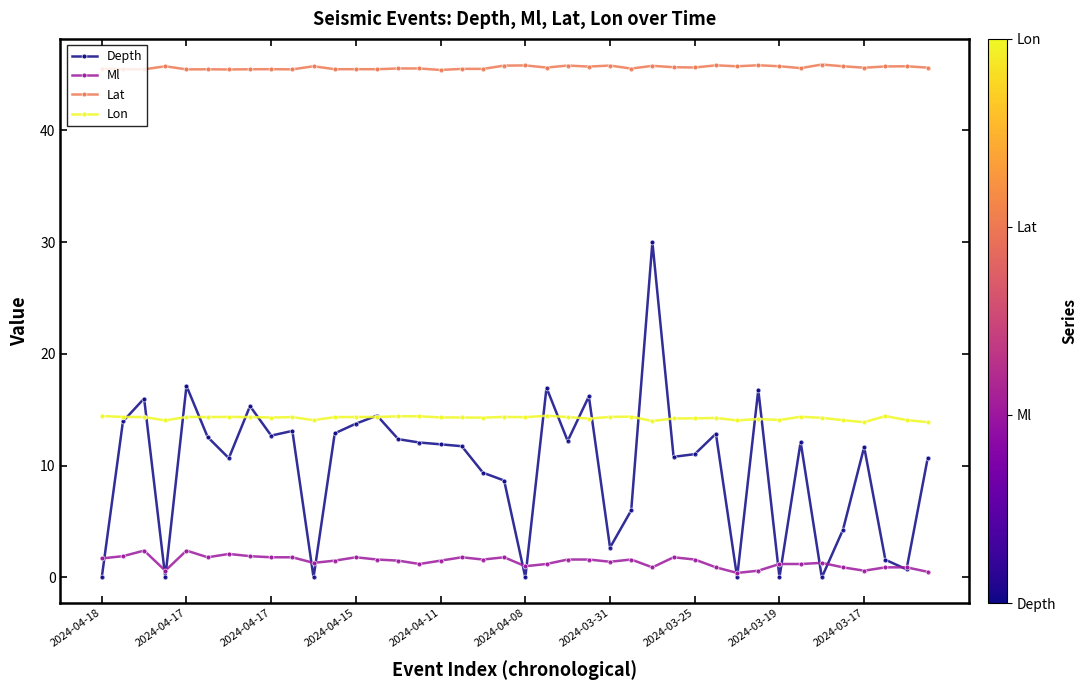

What is the maximum value shown in the chart?

45.9